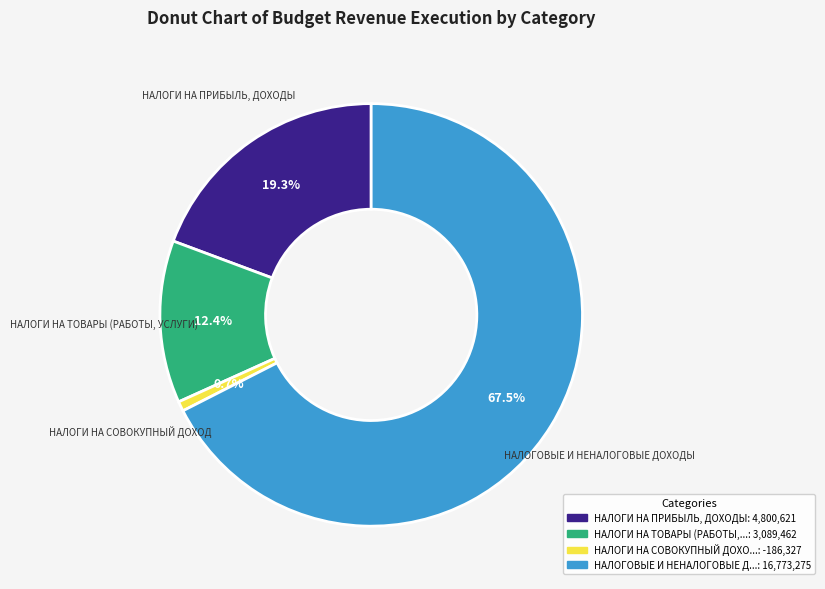

Is there a majority slice in this chart?

Yes